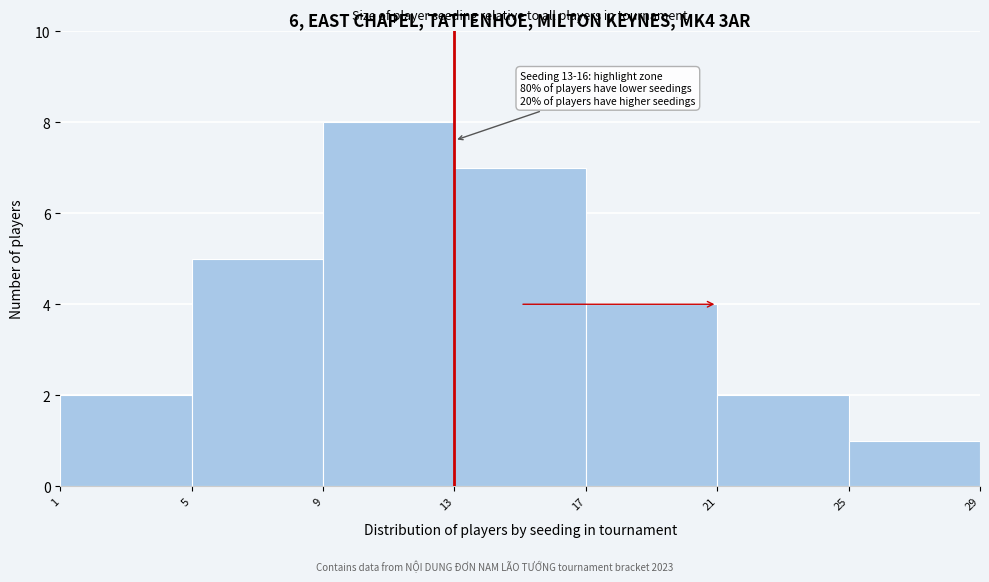

Which range on the x-axis has the tallest bar?

9 to 13